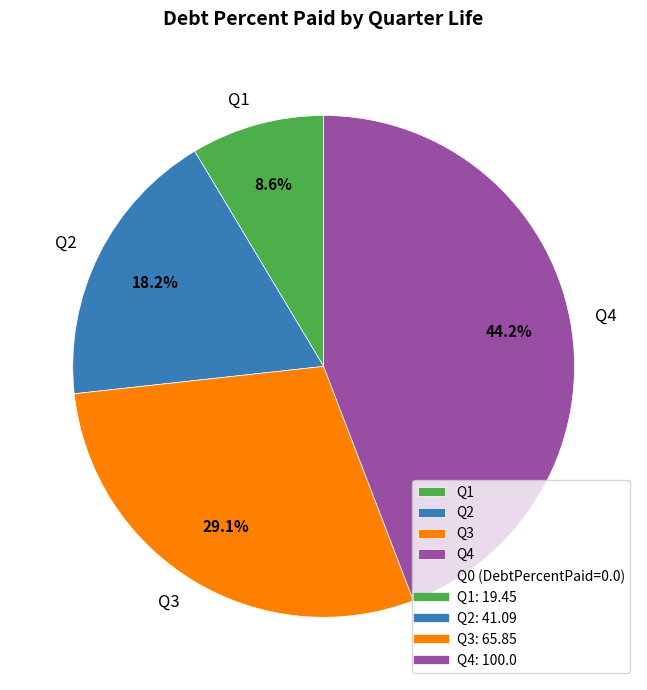

To the nearest percent, what is the difference between the largest and smallest slice percentages?

36%